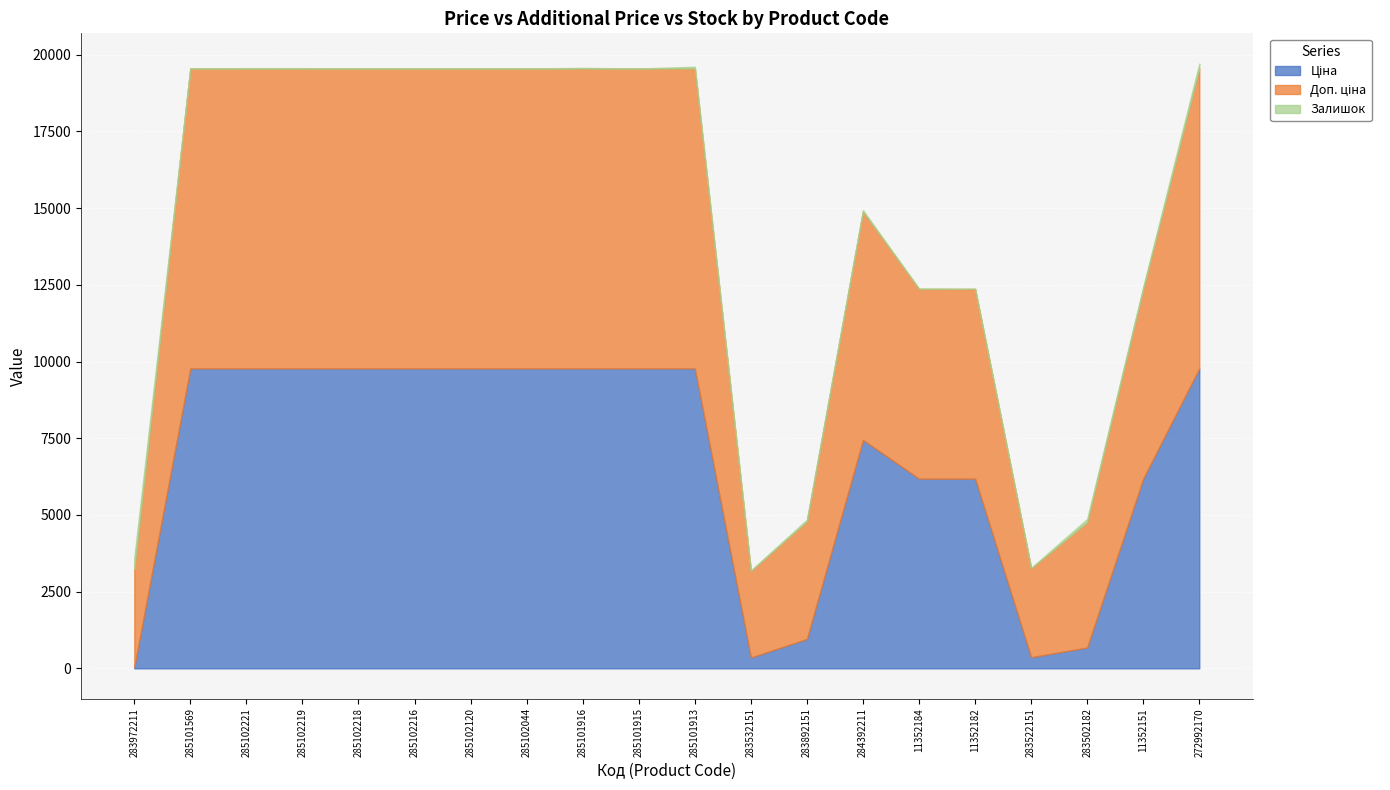

The Залишок series shows 5.5 at 11352184. True or false?

False